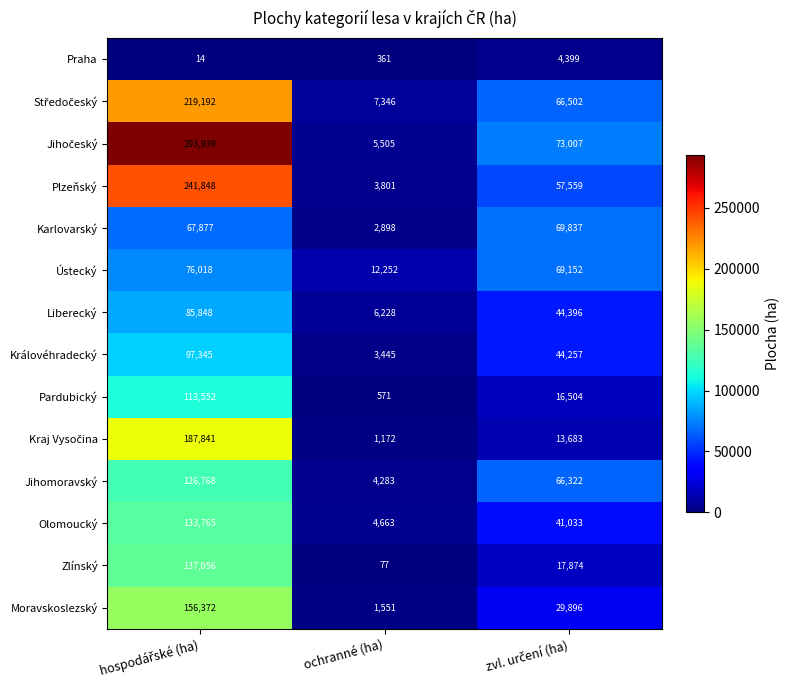

True or false: Královéhradecký has a value of 3445 at ochranné (ha).

True